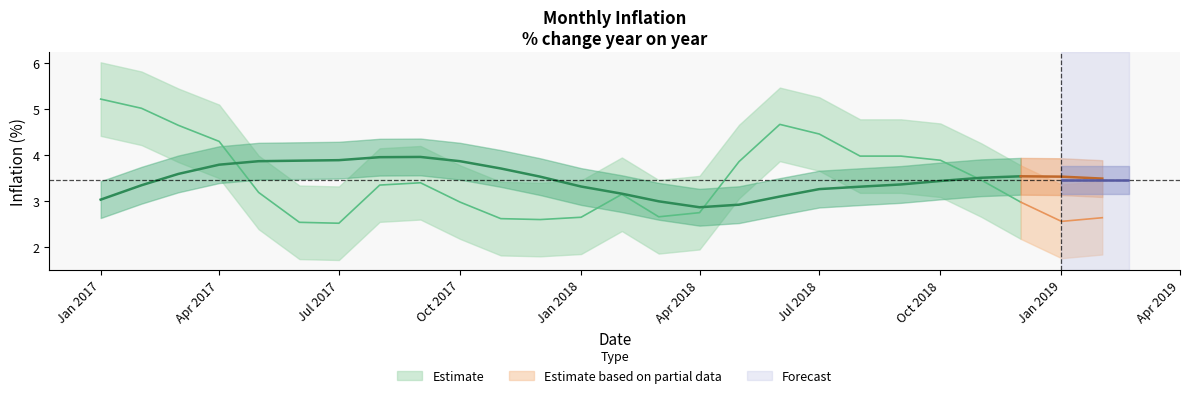

Is it true that 12-month moving average equals 2.9 at 2018-05-01?

True